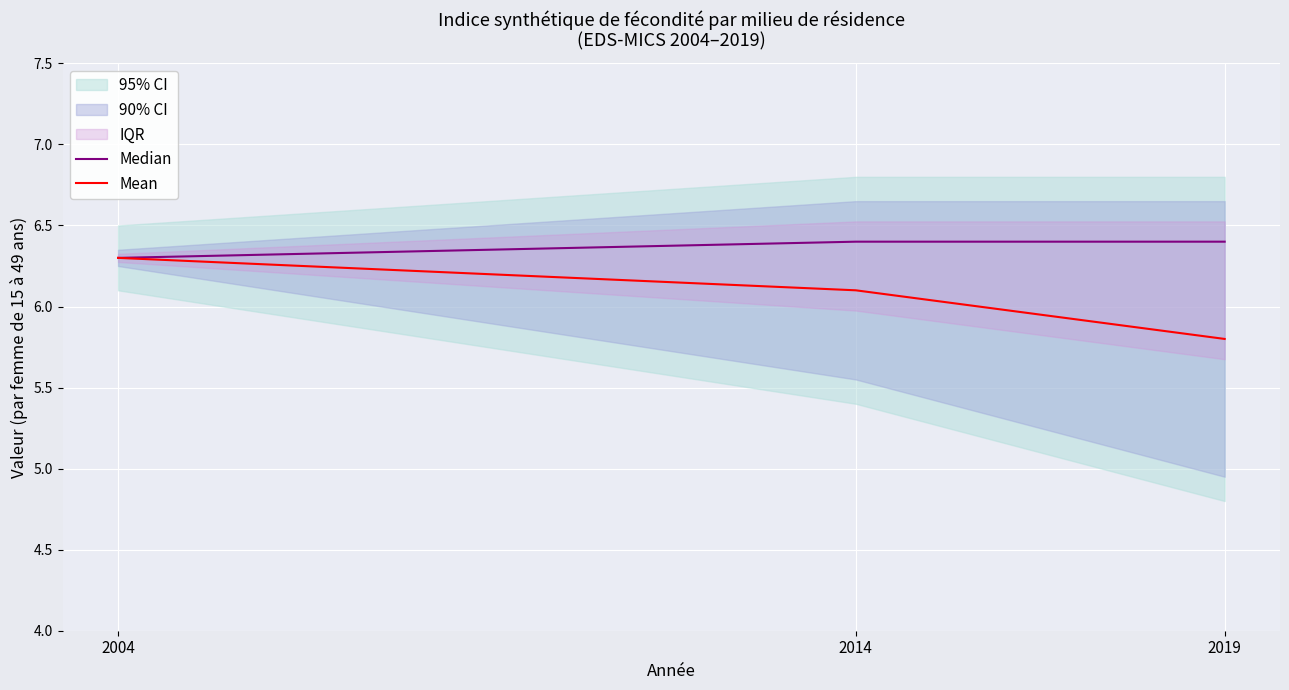

Which series has the widest spread of values?

Mean